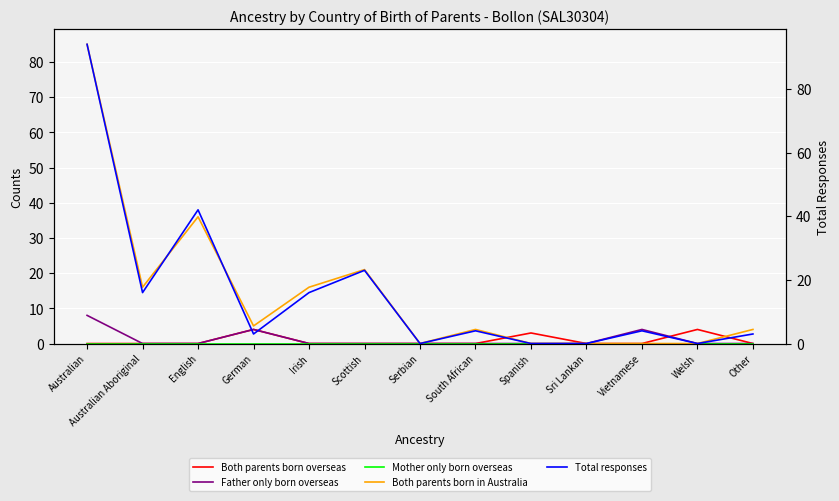

How many series are shown in this chart?

5